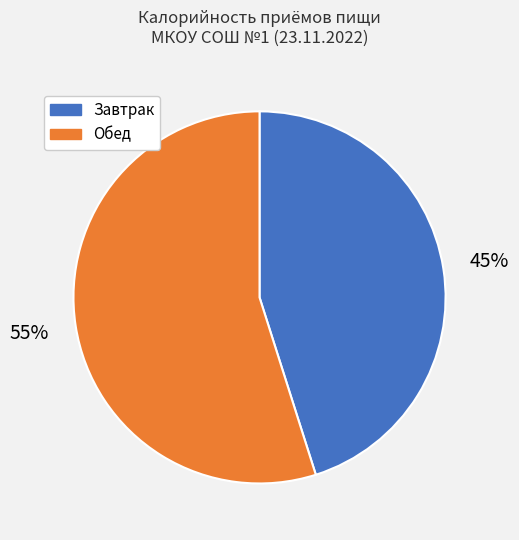

How many slices are in this pie chart?

2